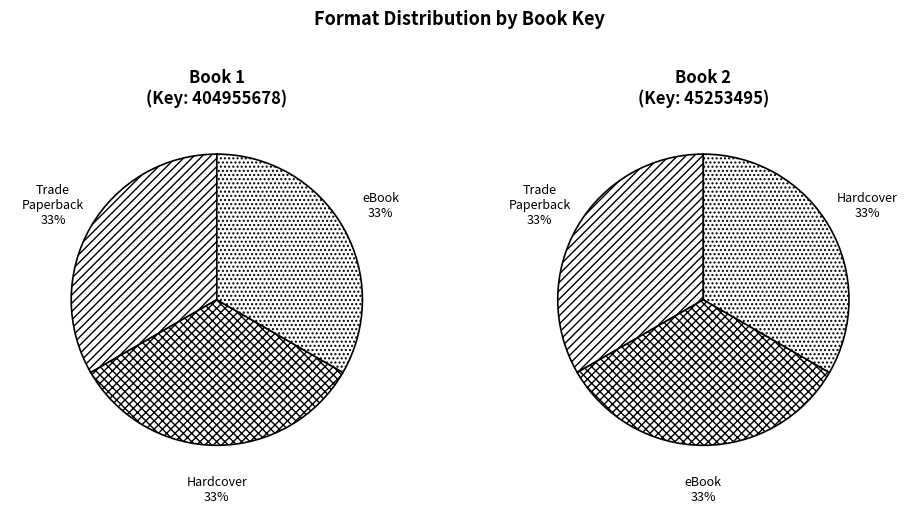

Count the number of slices in the pie.

6